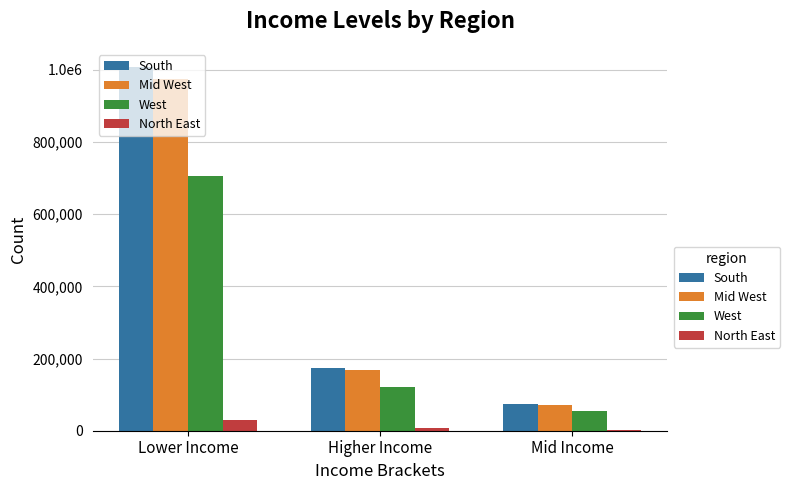

What are all the series names shown in the legend?

South, Mid West, West, North East